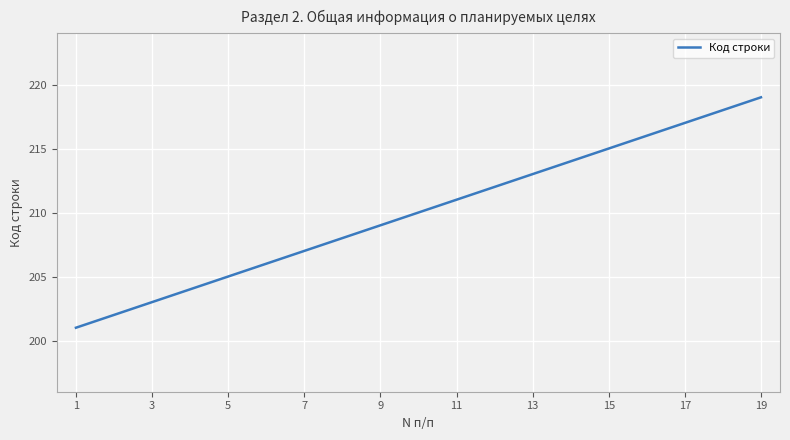

What is the minimum value shown in the chart?

201.0